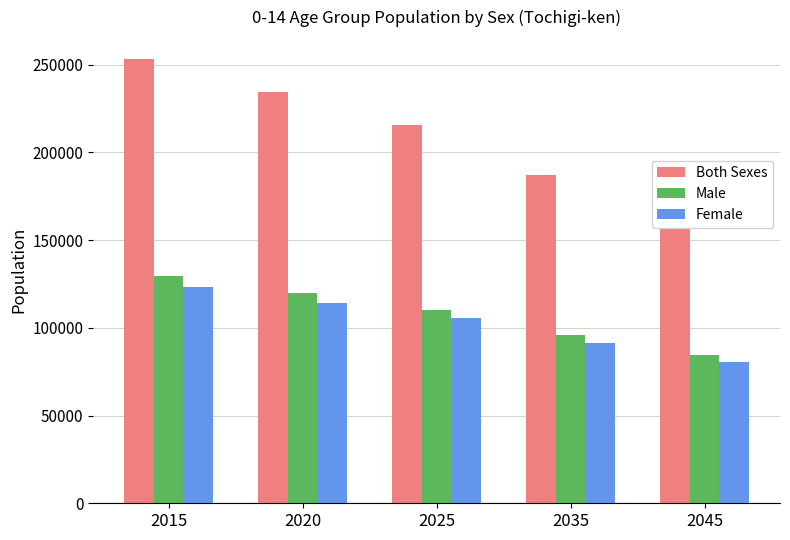

Rank the series by their maximum value, from highest to lowest.

Both Sexes, Male, Female